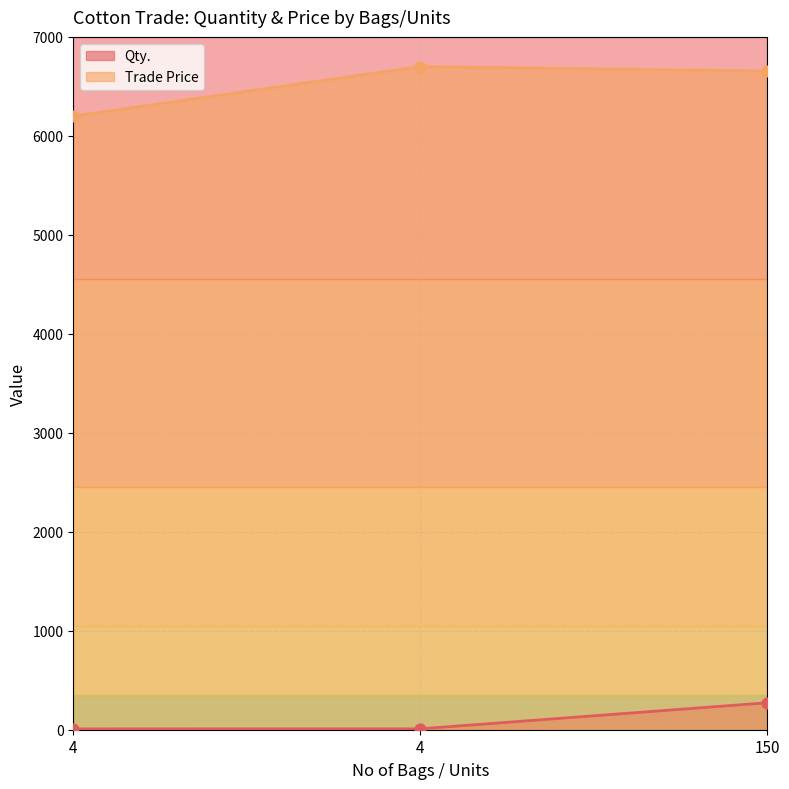

At which category is the sum across all series the highest?

150